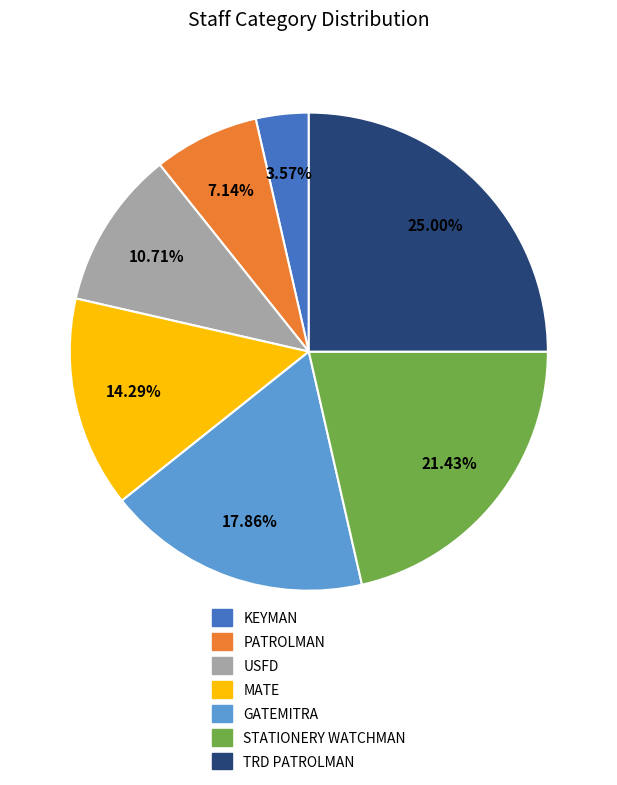

Is there a majority slice in this chart?

No